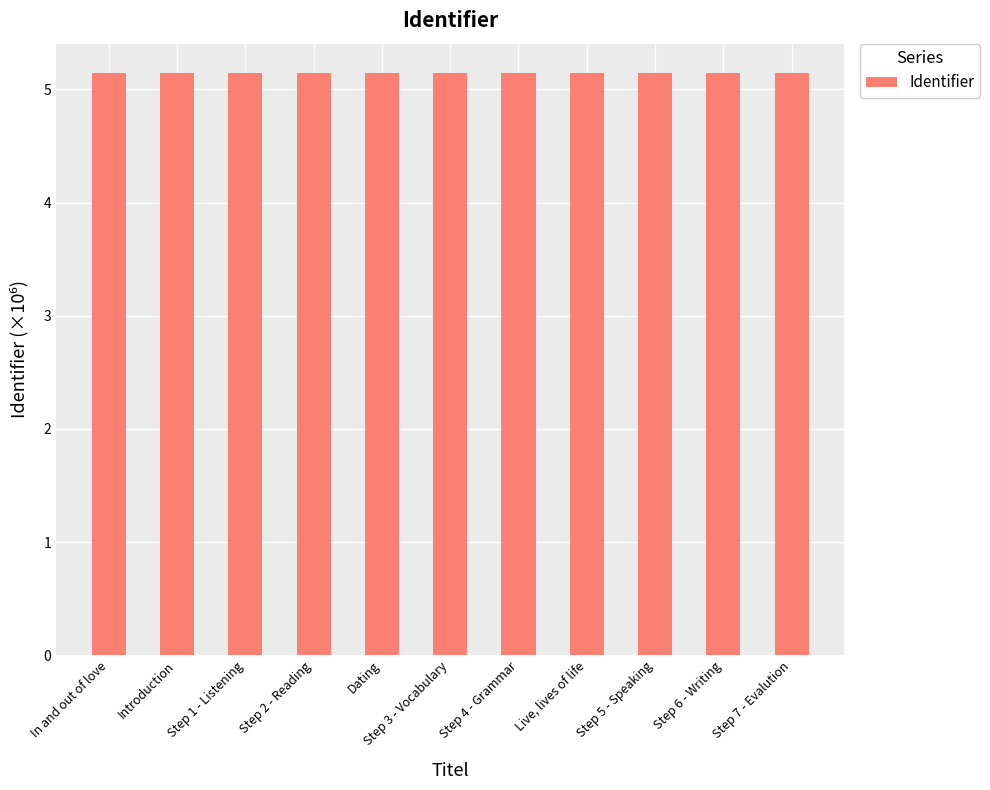

What is the minimum value shown in the chart?

5.1